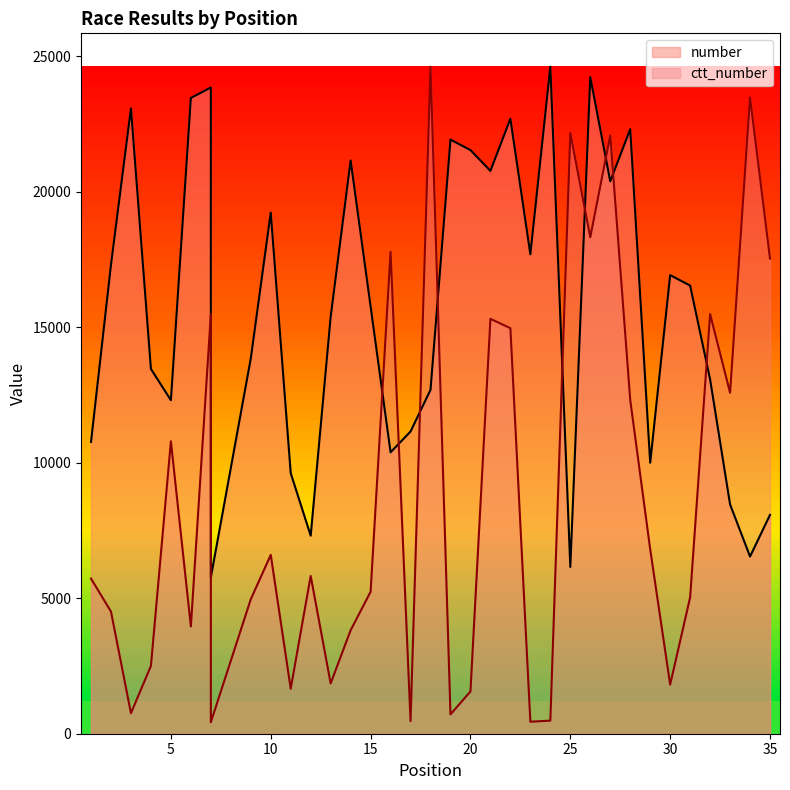

Which series ends up on top after the final intersection of number and ctt_number?

ctt_number